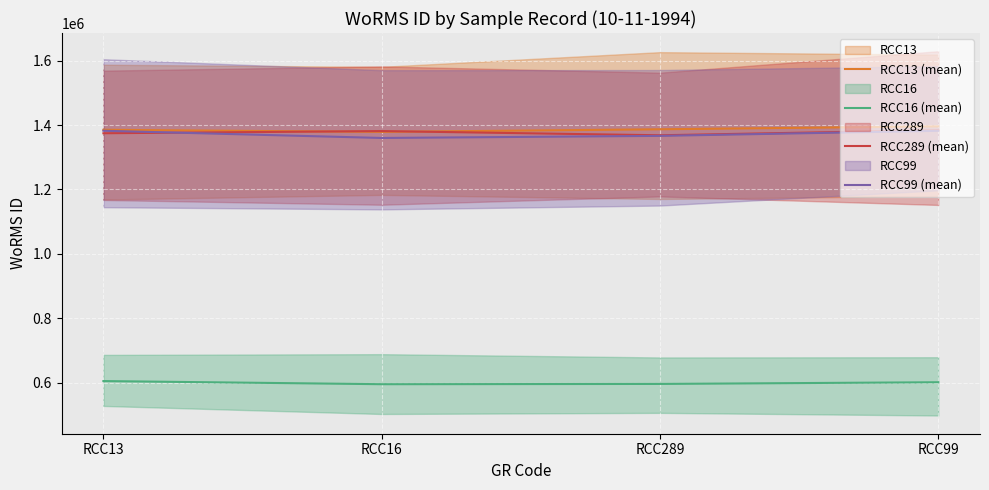

What is the difference between the RCC16 (mean) values at RCC13 and RCC289?

8901.5